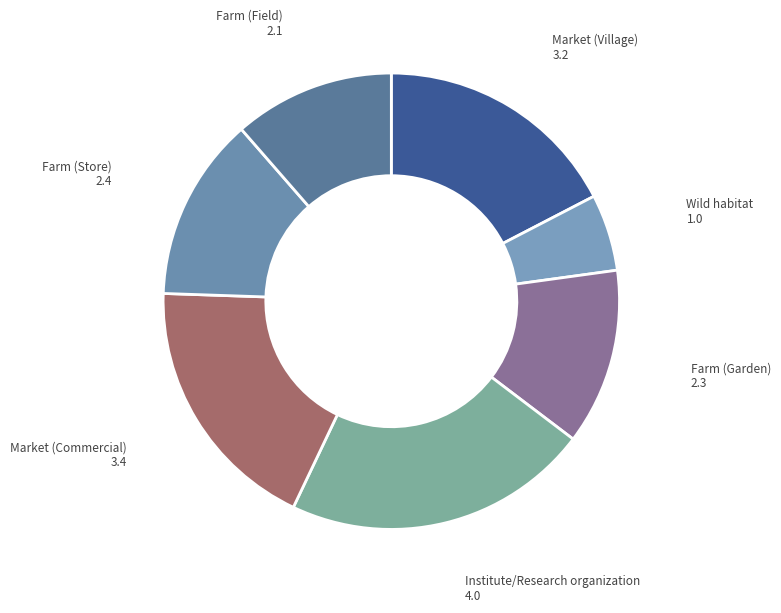

Is Institute/Research organization the majority of the pie?

No